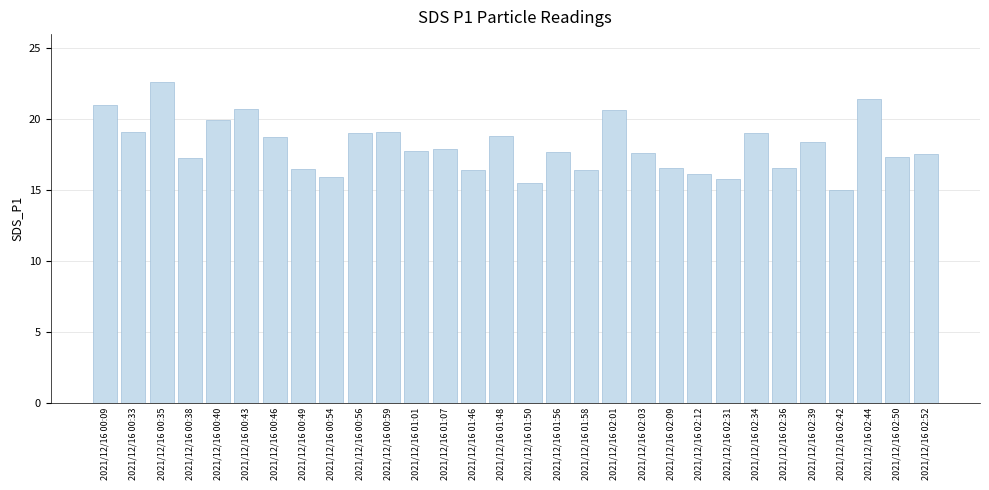

Is it true that the value at 2021/12/16 01:48 is 11.4?

False